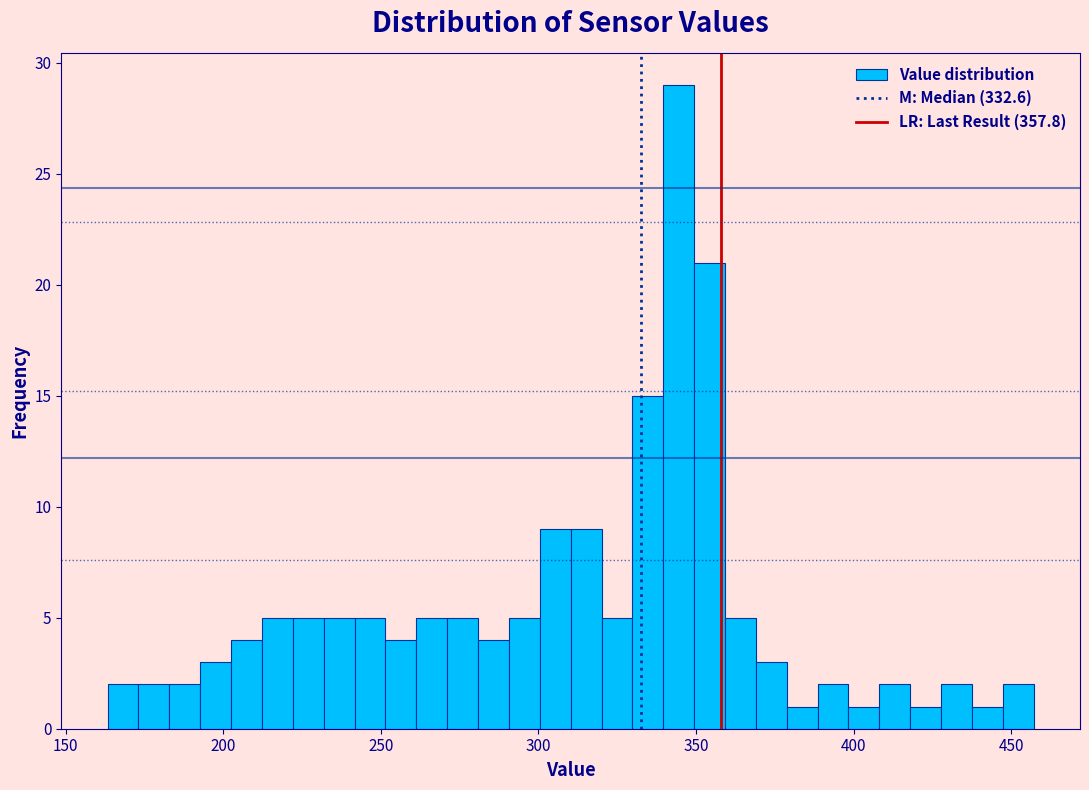

Around what value on the x-axis is the tallest bar? Give the approximate position of its centre, as read against the axis.

345